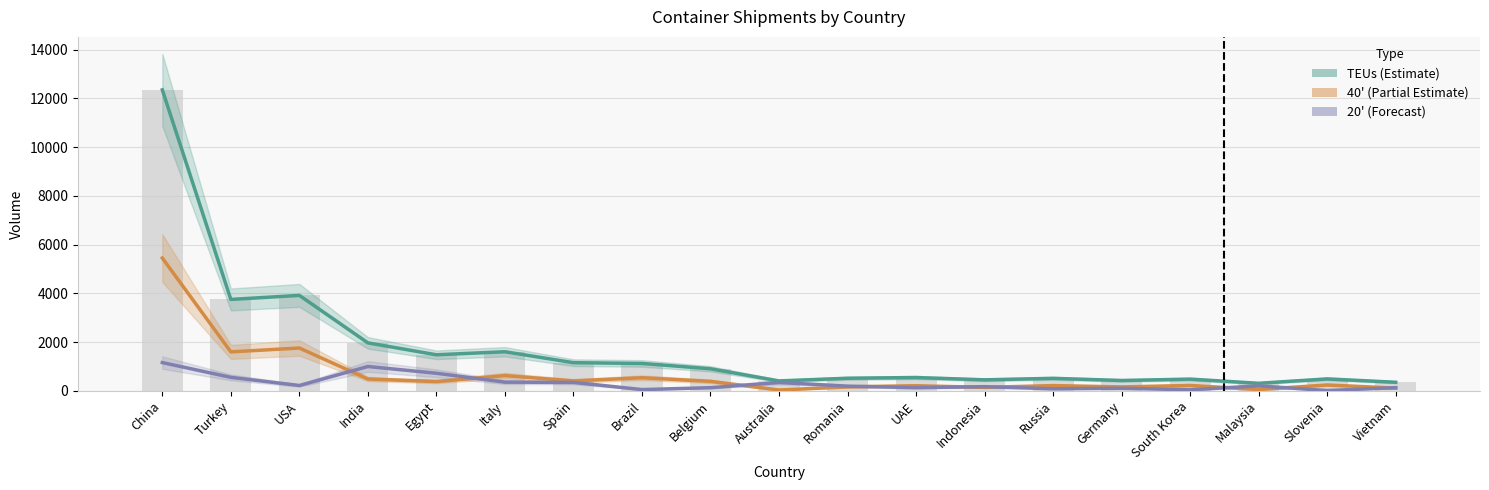

Is the value of 20' at Malaysia greater than the value of 40' at Slovenia?

No